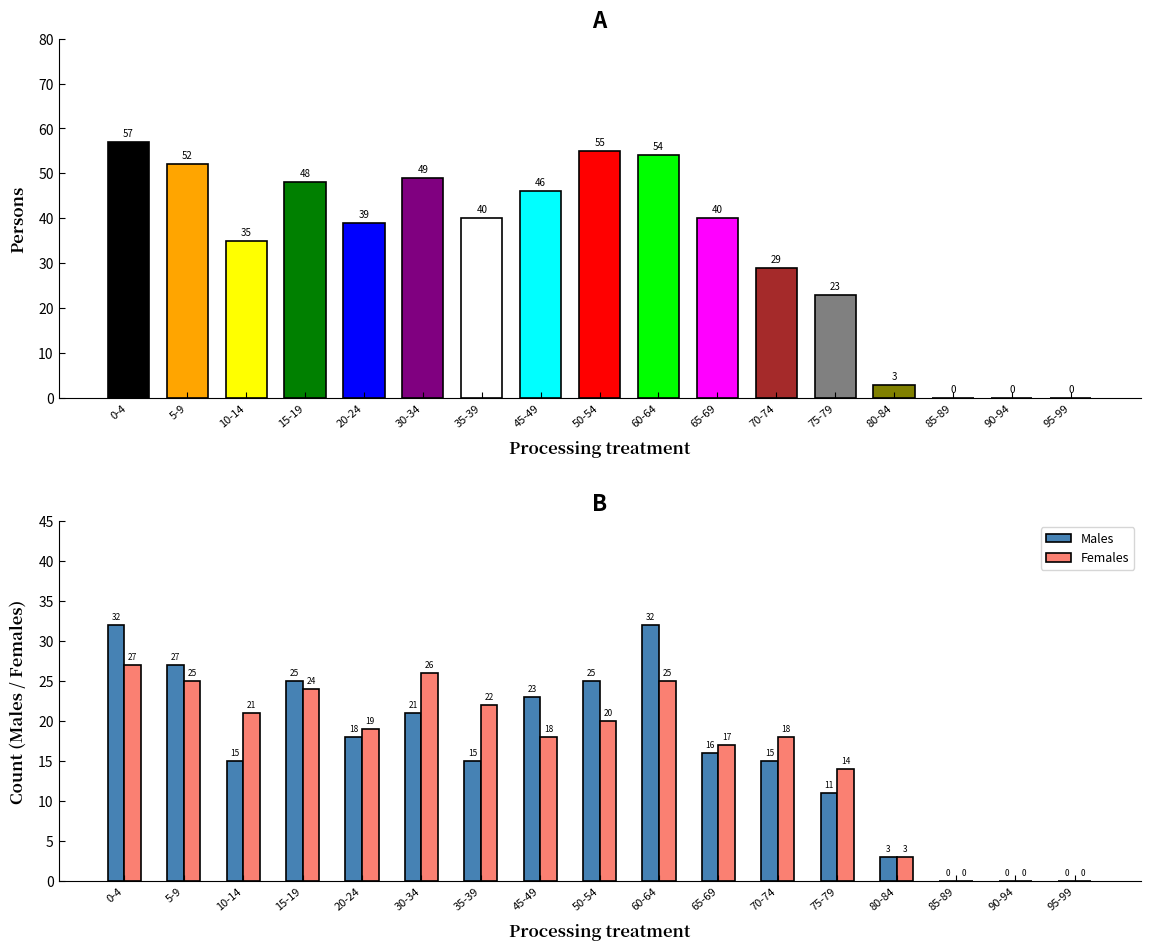

What is the value of the Males bar at the 9th from the left?

25